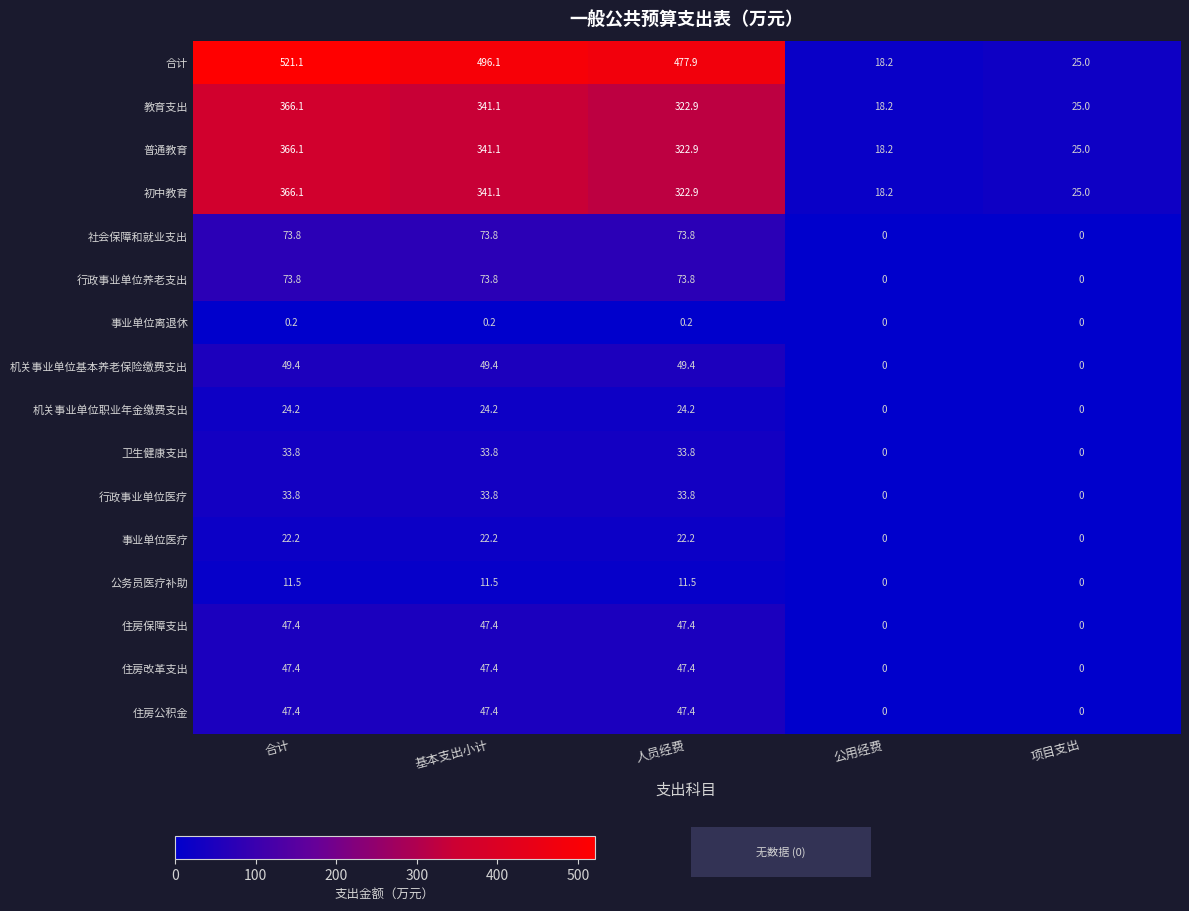

What is the difference between the second highest and minimum values in the 机关事业单位基本养老保险缴费支出 series?

49.4